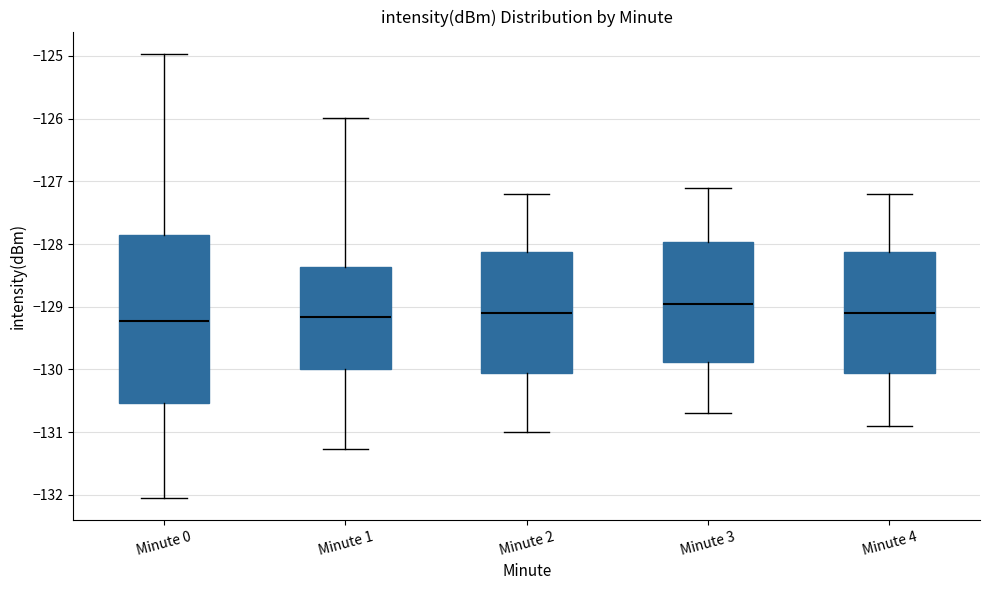

Which box has the highest median line?

Minute 3